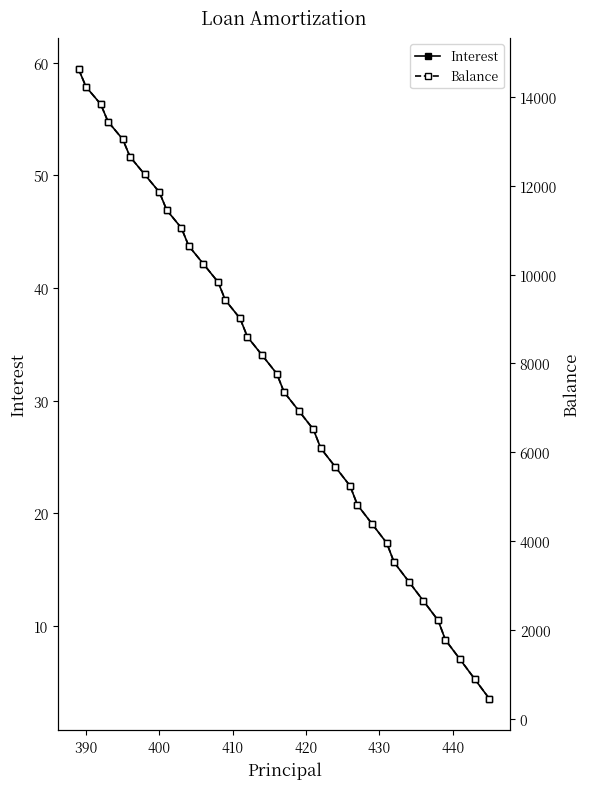

True or false: Balance and Interest intersect in this chart.

False